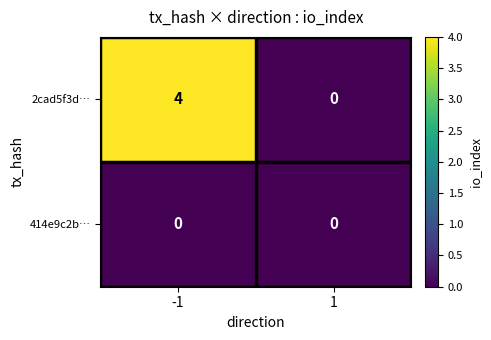

At how many categories does at least one series exceed 3?

1